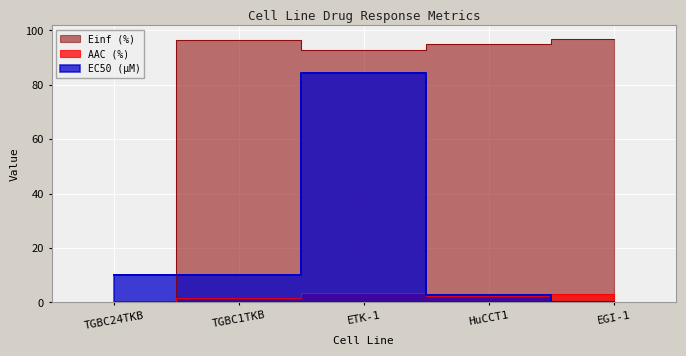

What is the value of the Einf (%) point at the 5th from the left?

97.0